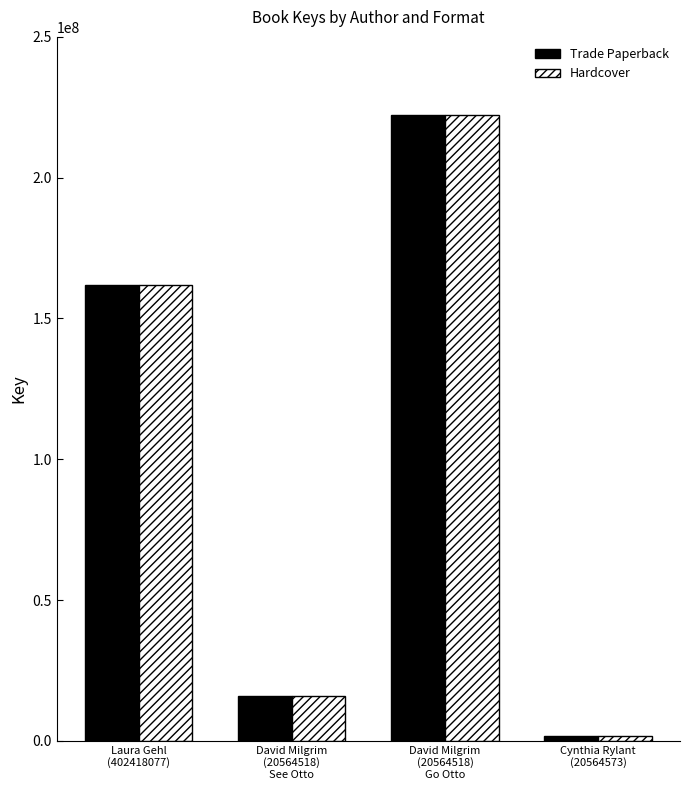

True or false: Trade Paperback has a value of 15852928 at David Milgrim
(20564518)
See Otto.

True